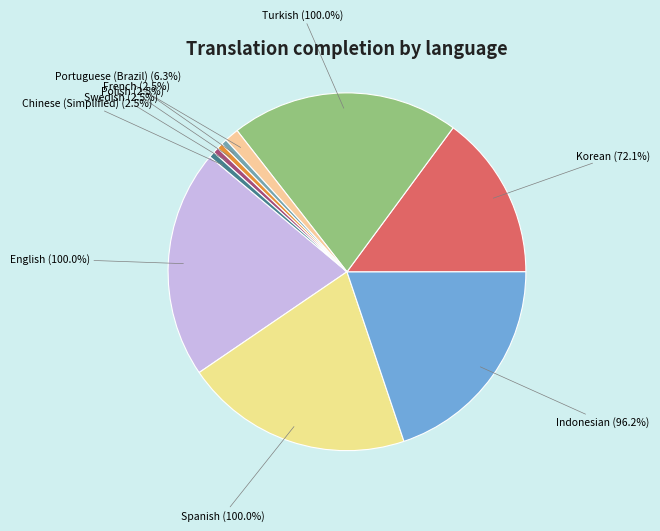

Does Polish represent more than half of the total?

No